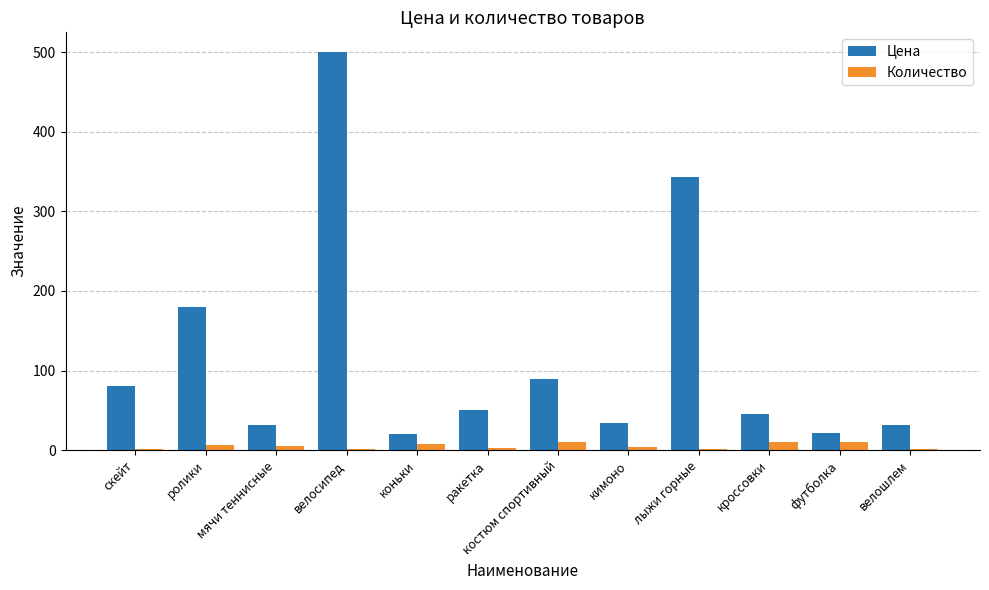

What is the sum of all Цена values?

1426